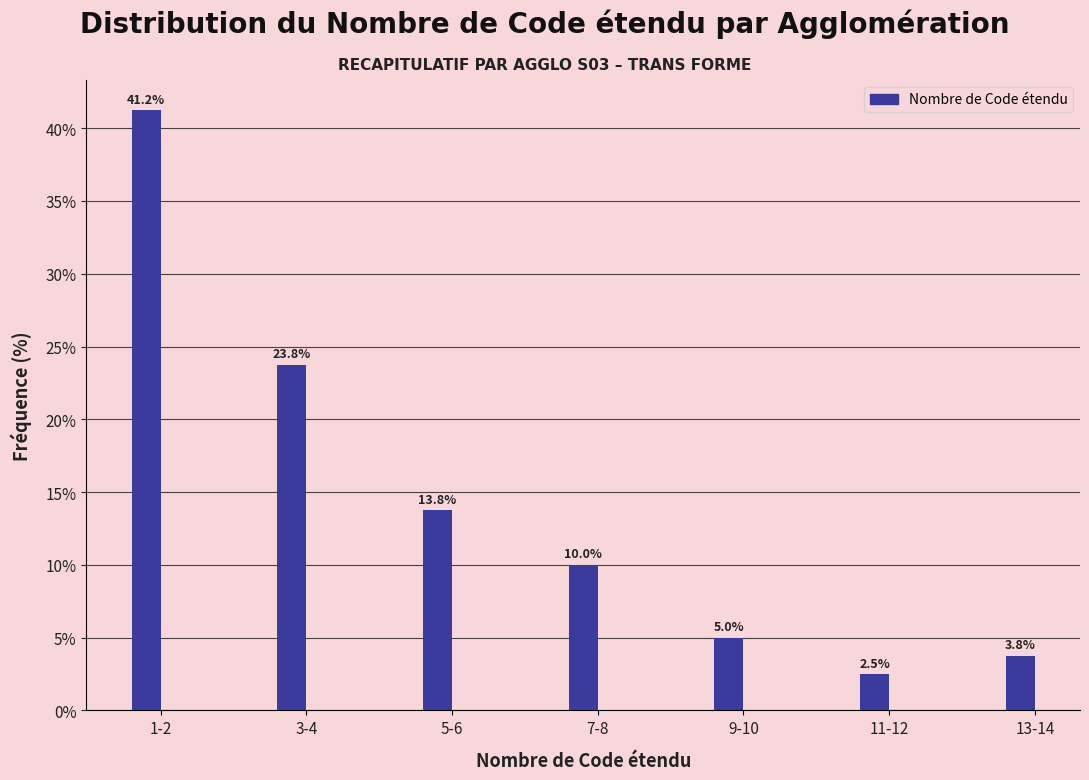

At which label does the data first exceed 10?

1-2